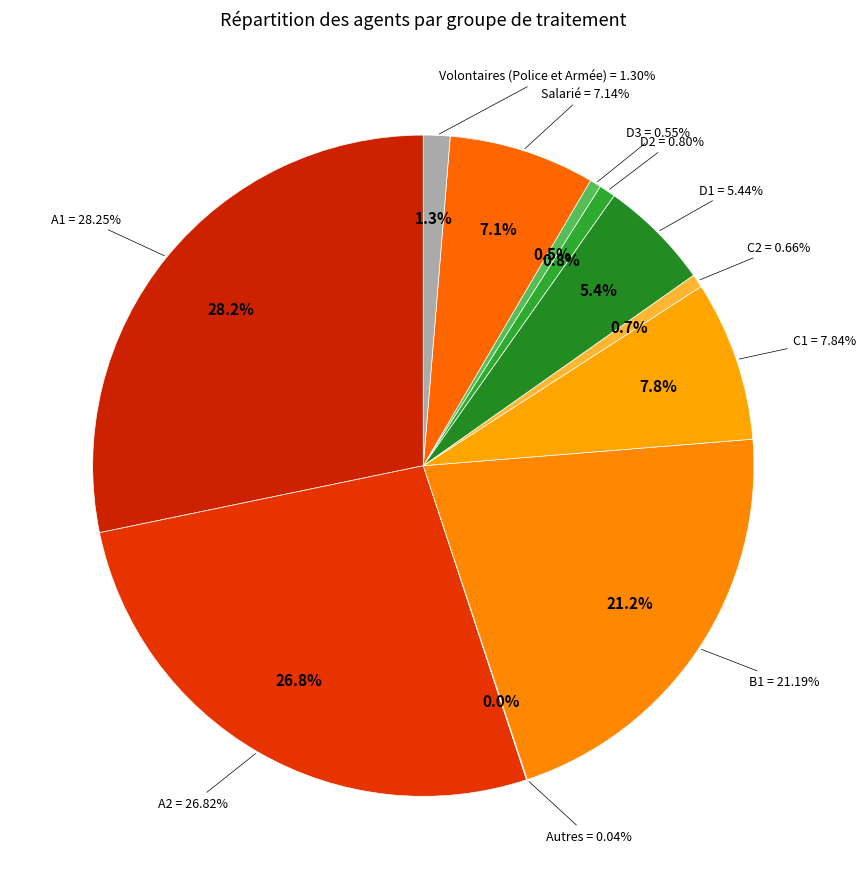

Is it true that B1 is 21% of the pie?

True